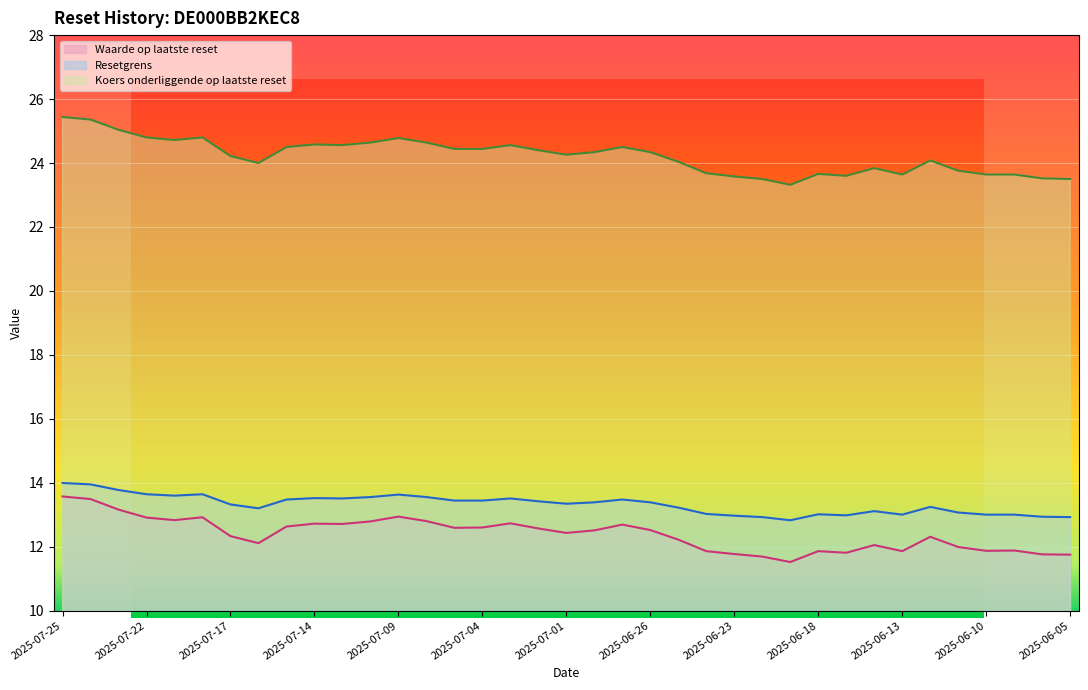

At 2025-06-27, list the series in order from largest to smallest.

Resetgrens, Koers onderliggende op laatste reset, Waarde op laatste reset